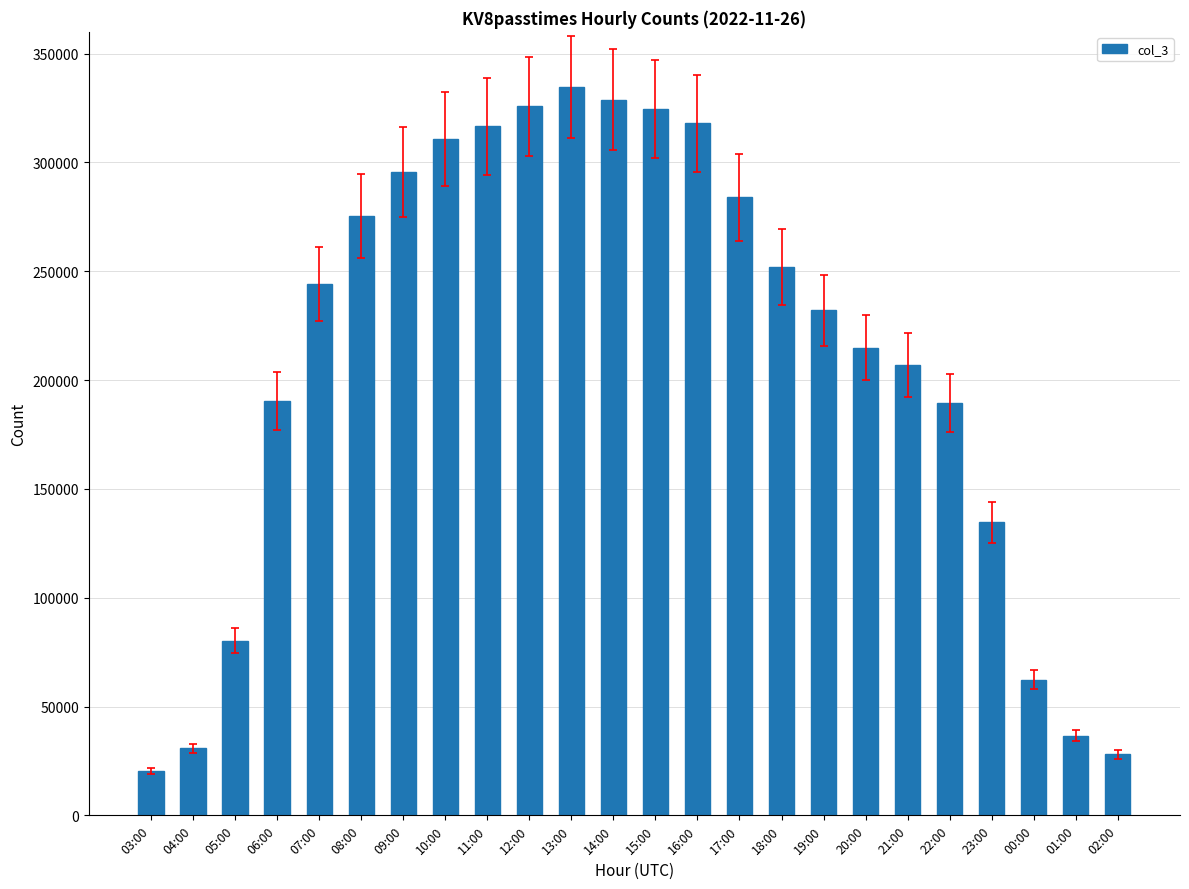

What position from the left is 14:00?

12